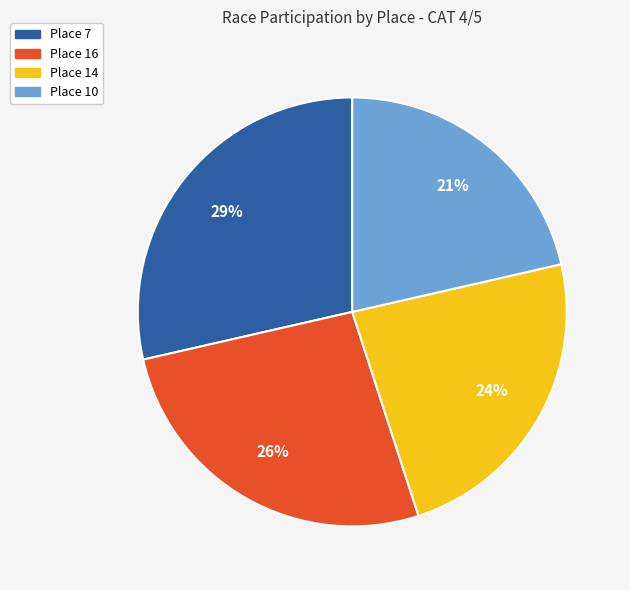

Rank the categories by value from highest to lowest.

Place 7, Place 16, Place 14, Place 10